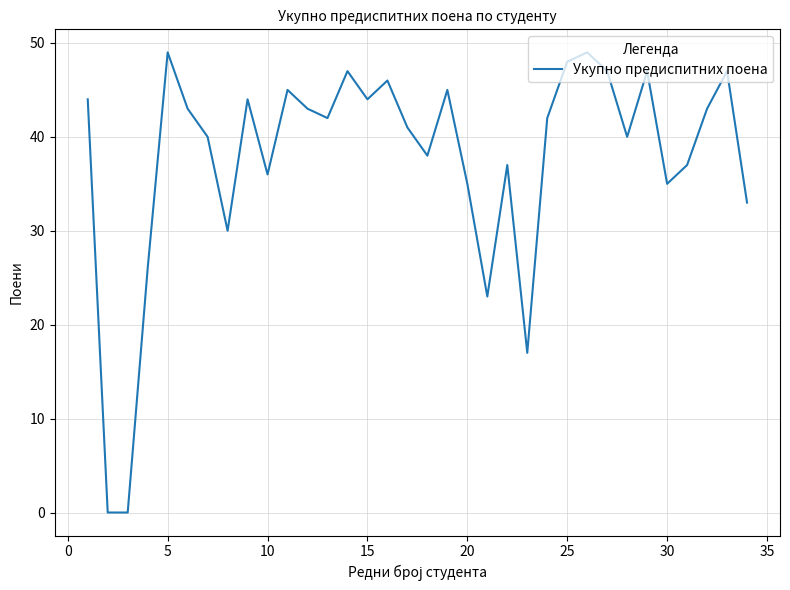

How many lines are shown in the chart?

1